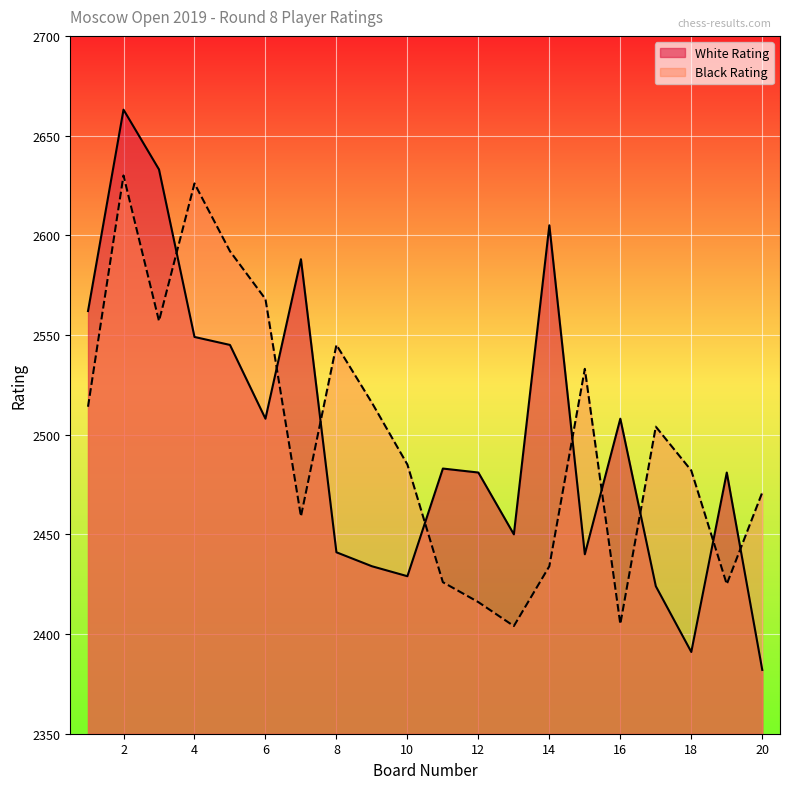

Which series has the largest range (max minus min)?

White Rating